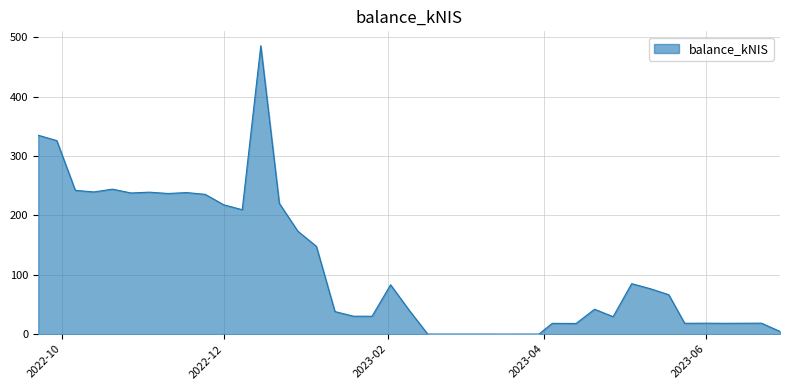

What is the greatest value displayed?

486.1